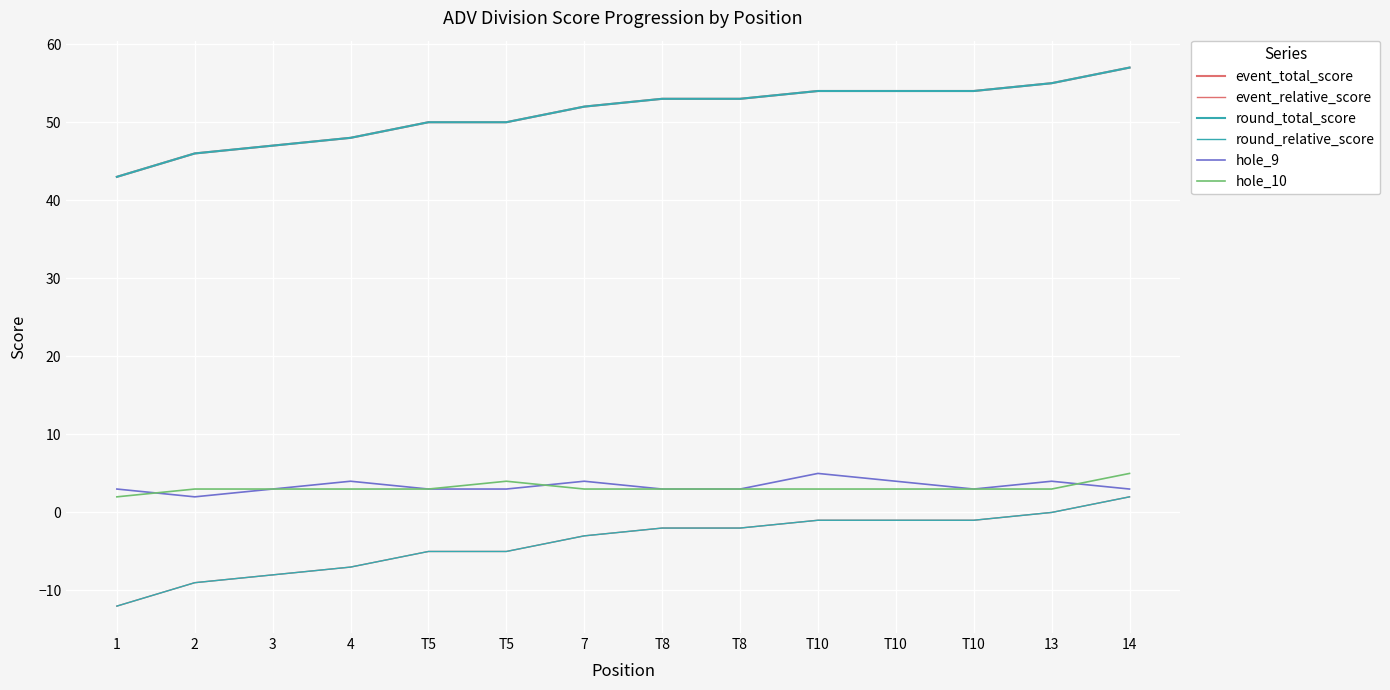

True or false: hole_9 and round_relative_score cross at least once.

False